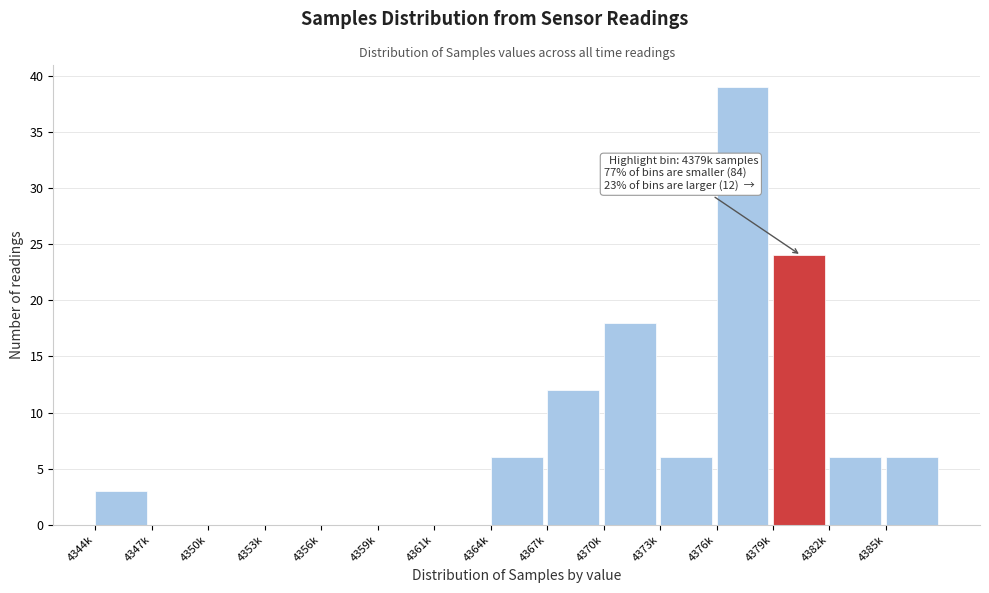

Reading right to left, transcribe all the data shown in this chart.

4385k=6	4382k=6	4379k=24	4376k=39	4373k=6	4370k=18	4367k=12	4364k=6	4361k=0	4359k=0	4356k=0	4353k=0	4350k=0	4347k=0	4344k=3